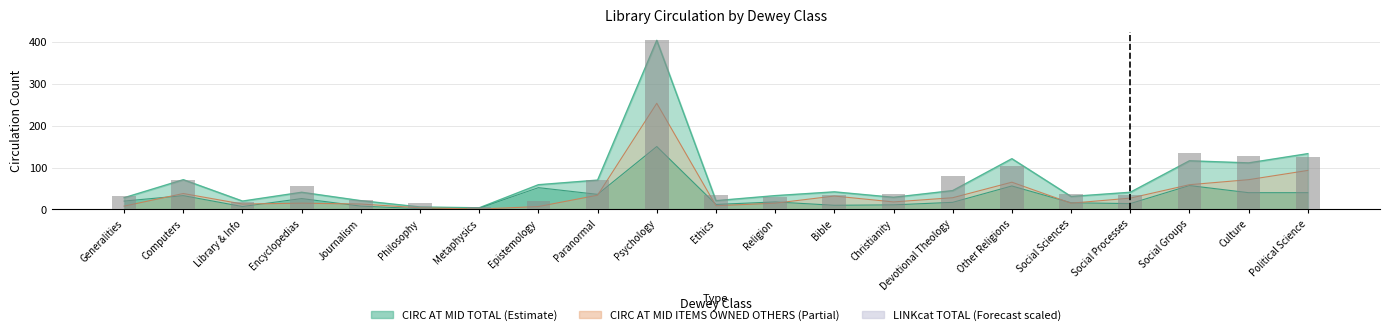

What position from the right is Epistemology?

14